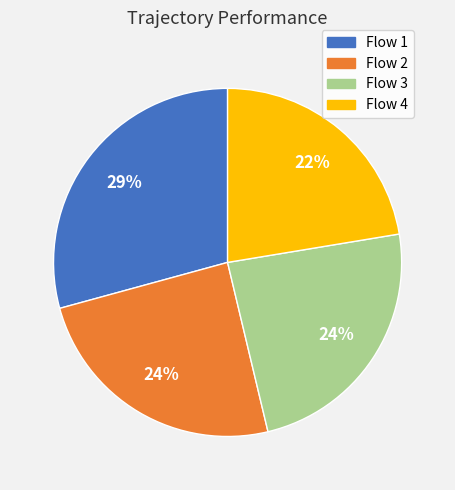

To the nearest percent, what is the average slice percentage?

25%